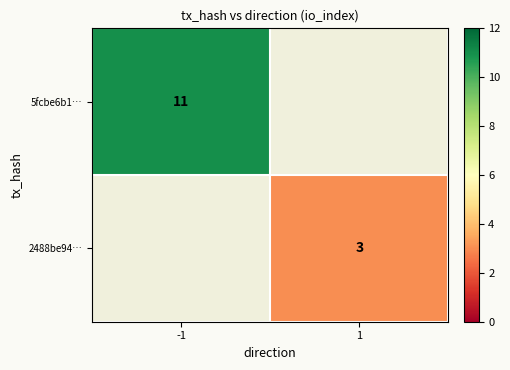

The value of 5fcbe6b1… at -1 is 15.1. True or false?

False